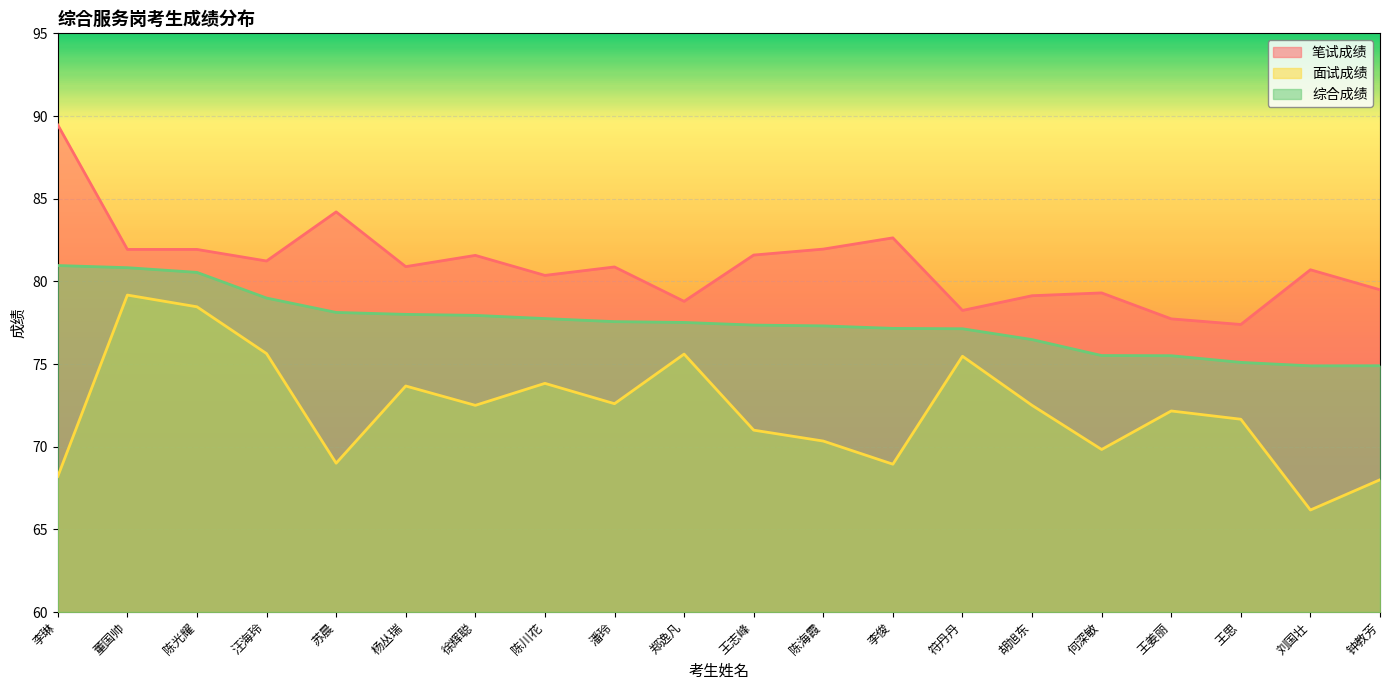

The 综合成绩 series shows 43.7 at 陈光耀. True or false?

False